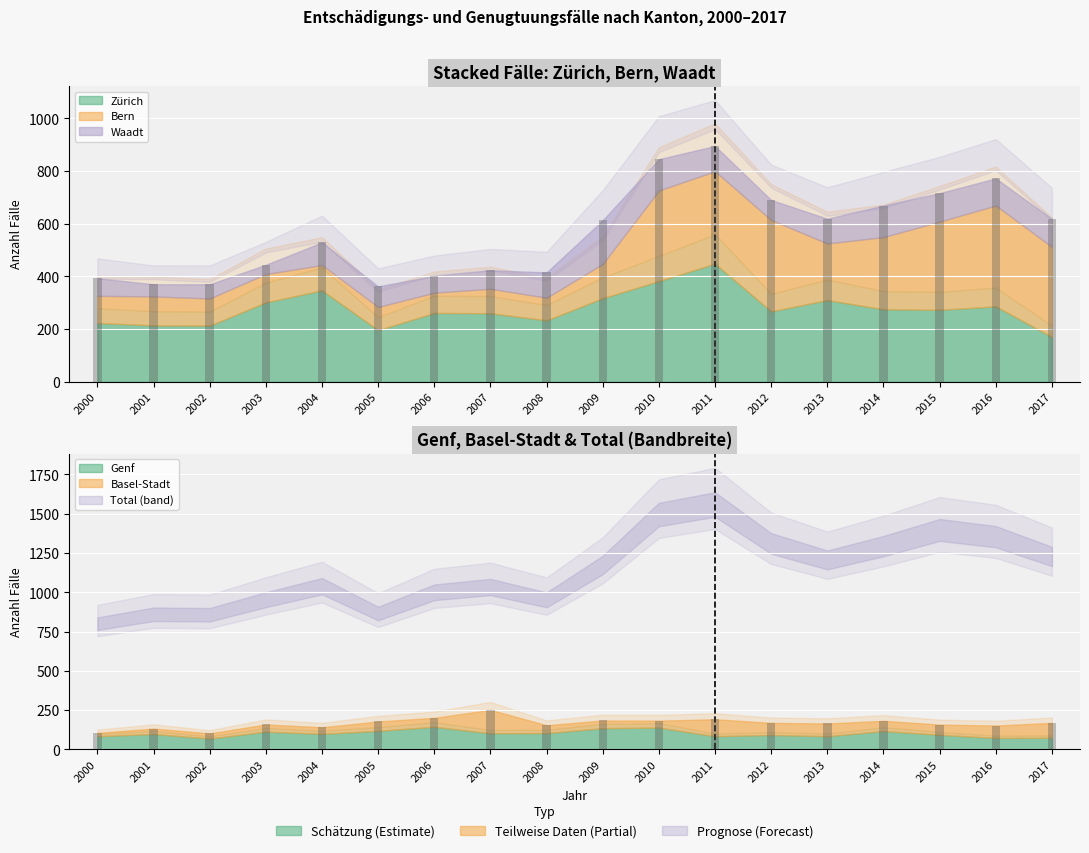

List the series in order of their peak value, lowest first.

Genf, Basel-Stadt, Waadt, Bern, Zürich, Total